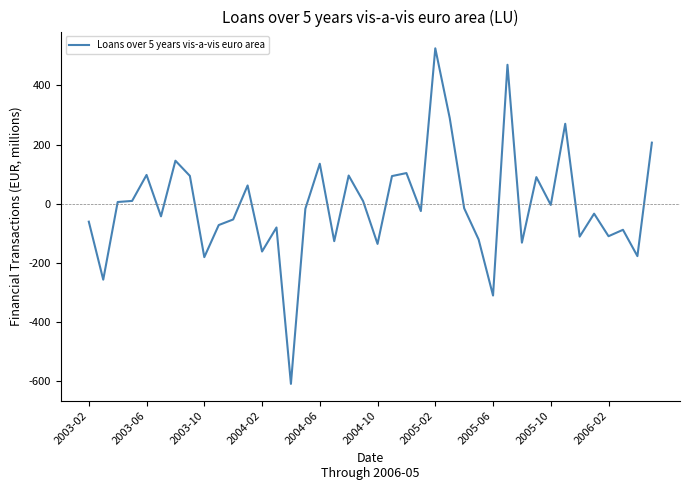

What is the greatest value displayed?

524.9